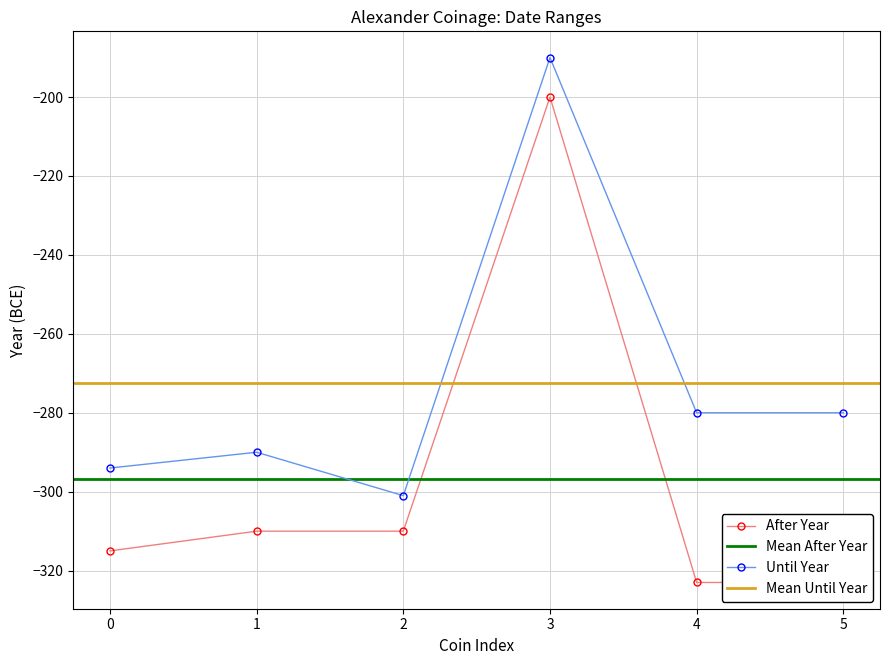

Which series has the largest range (max minus min)?

After Year